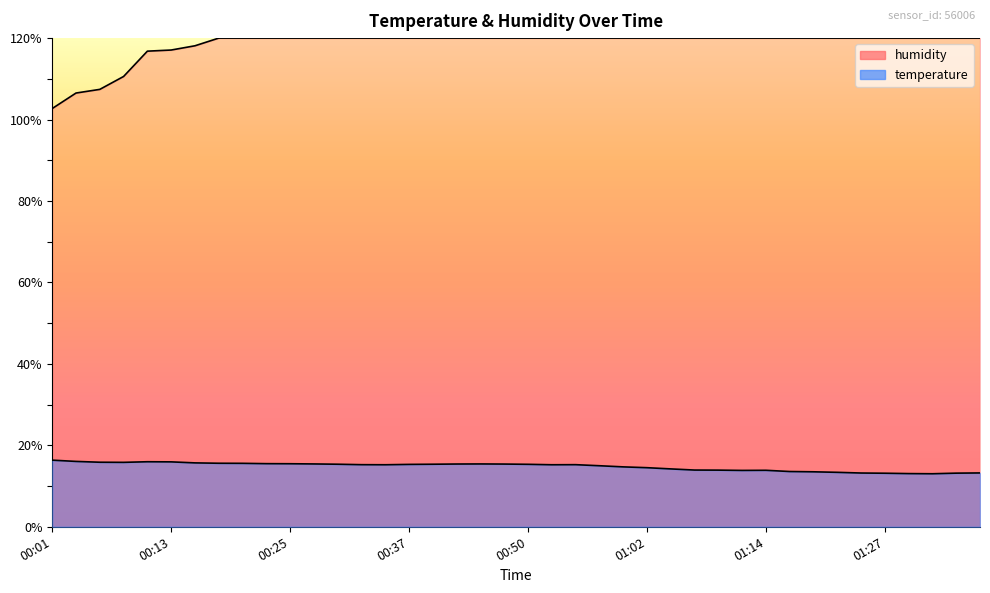

Between 01:09 and 01:34, which series saw the biggest shift?

temperature